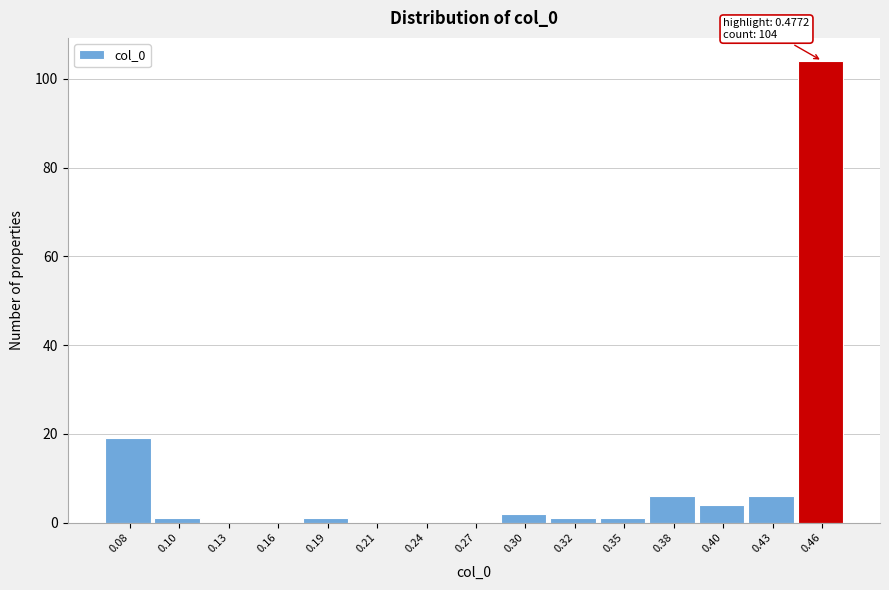

Reading left to right, list all the values displayed in this chart.

0.08=19	0.10=1	0.13=0	0.16=0	0.19=1	0.21=0	0.24=0	0.27=0	0.30=2	0.32=1	0.35=1	0.38=6	0.40=4	0.43=6	0.46=104